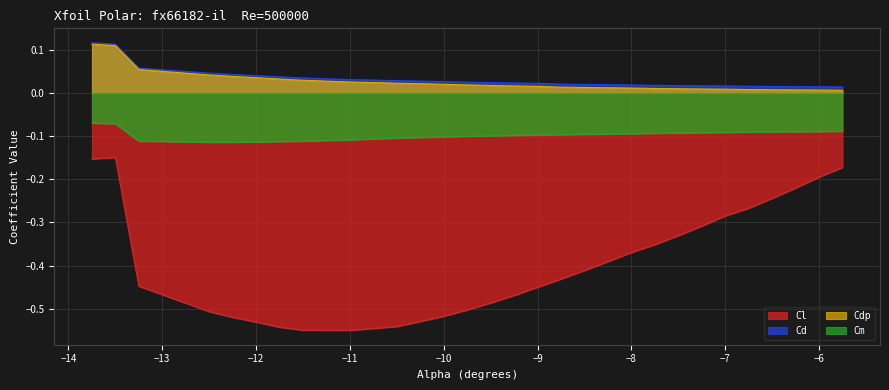

What are all the series names shown in the legend?

Cl, Cd, Cdp, Cm